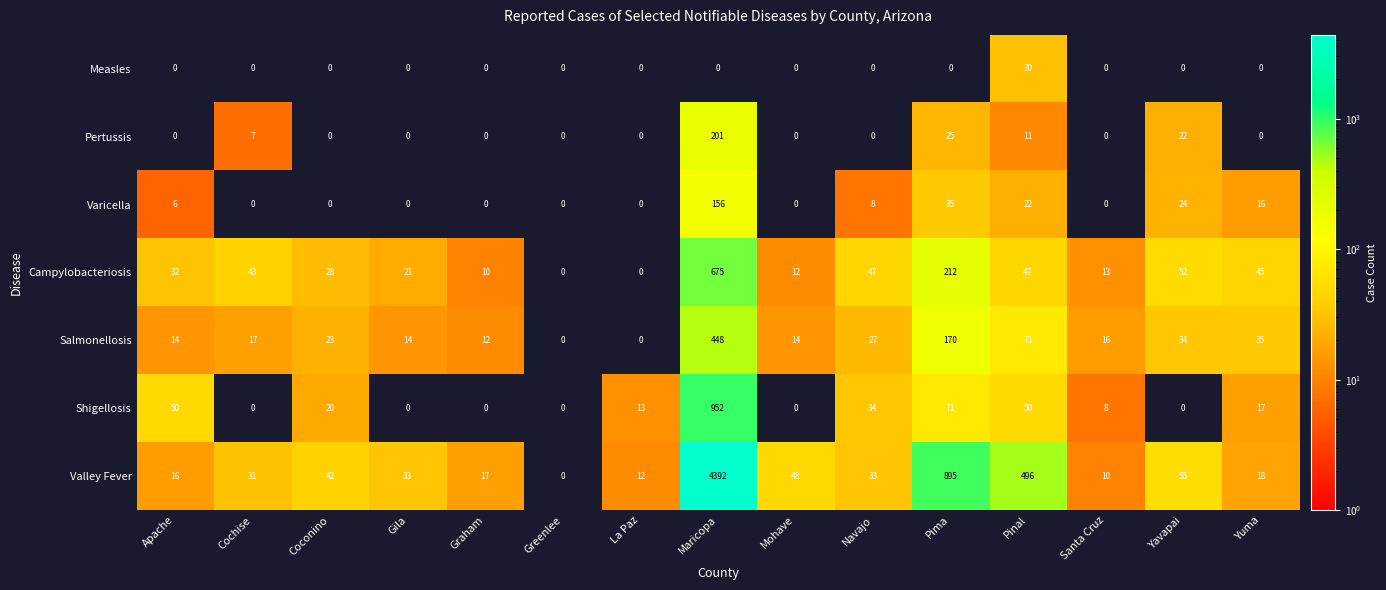

How many data points does each series have?

15